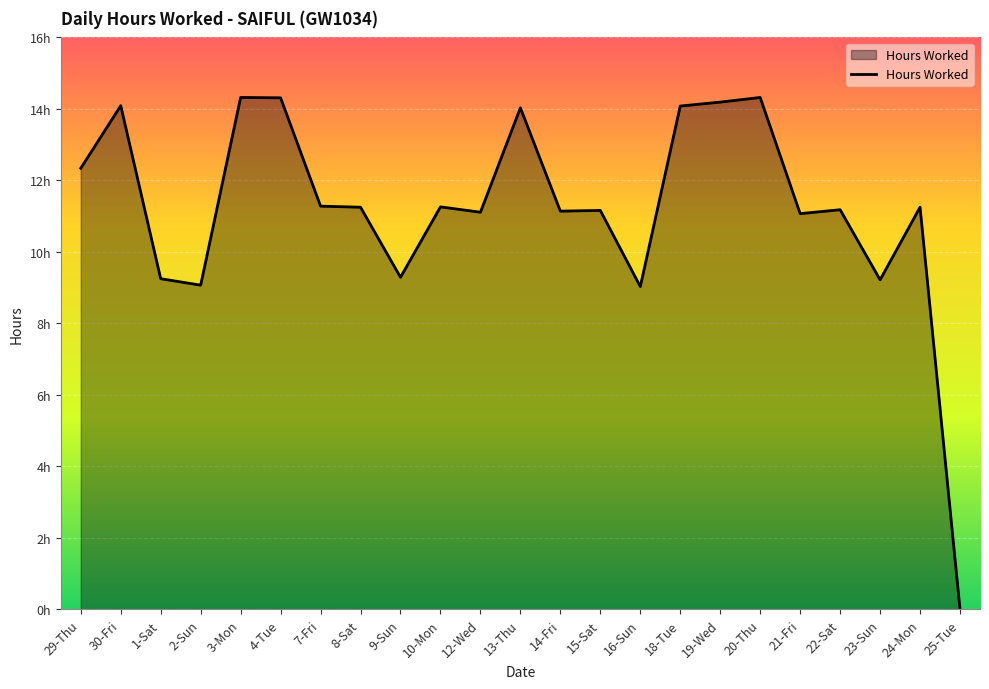

Does the chart display data point markers on the line(s)?

No